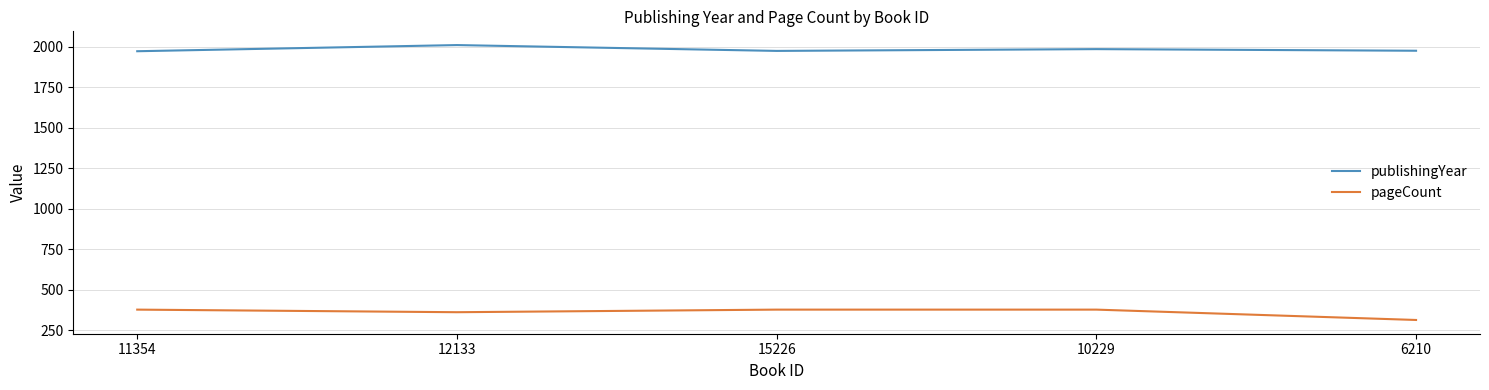

How many distinct data groups are displayed?

2